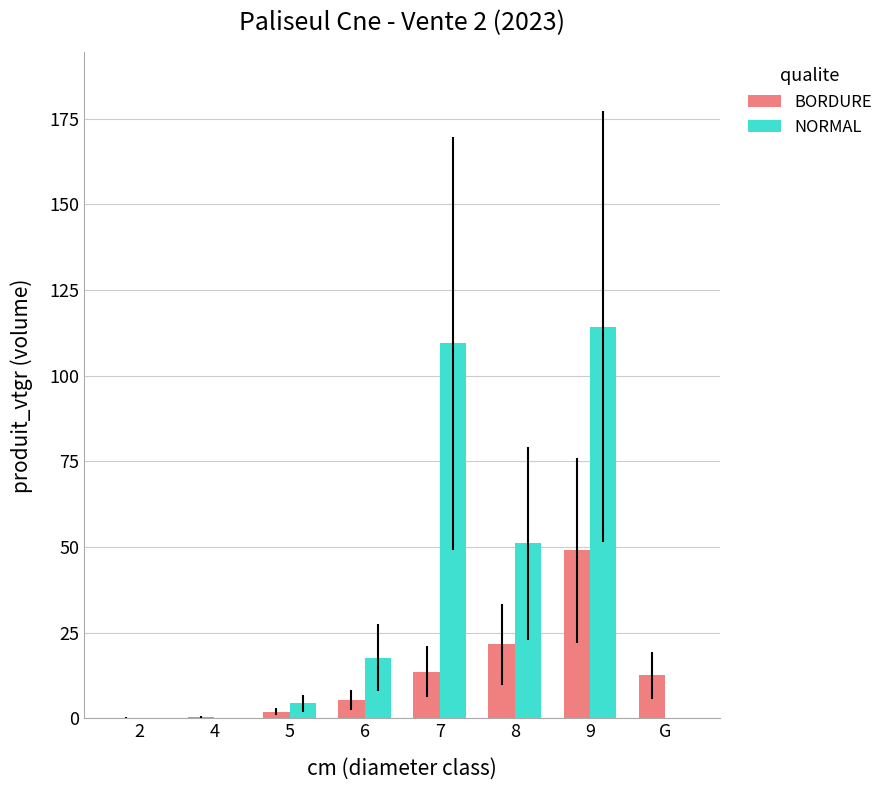

What is the total value across all series at 6?

23.0